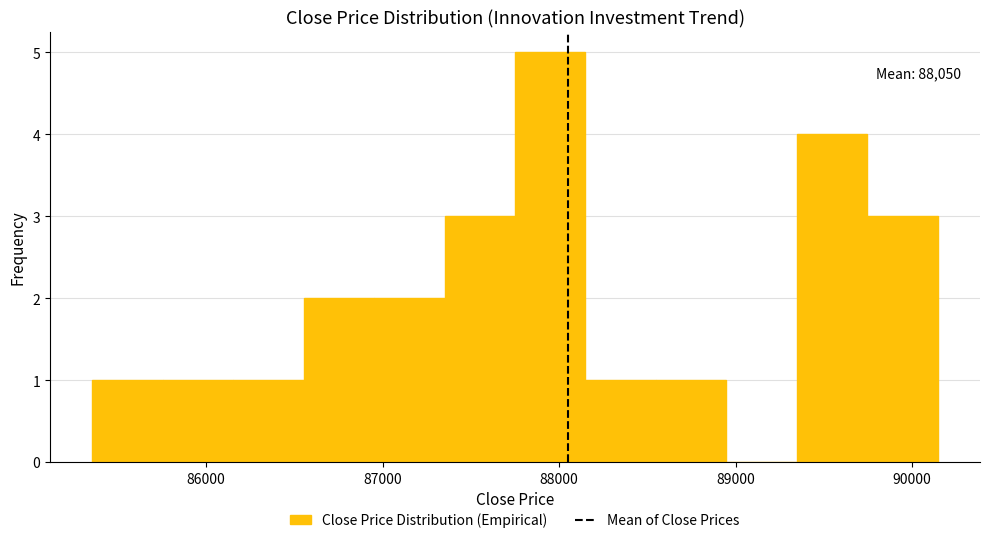

Around what value on the x-axis is the tallest bar? Give the approximate position of its centre, as read against the axis.

88000